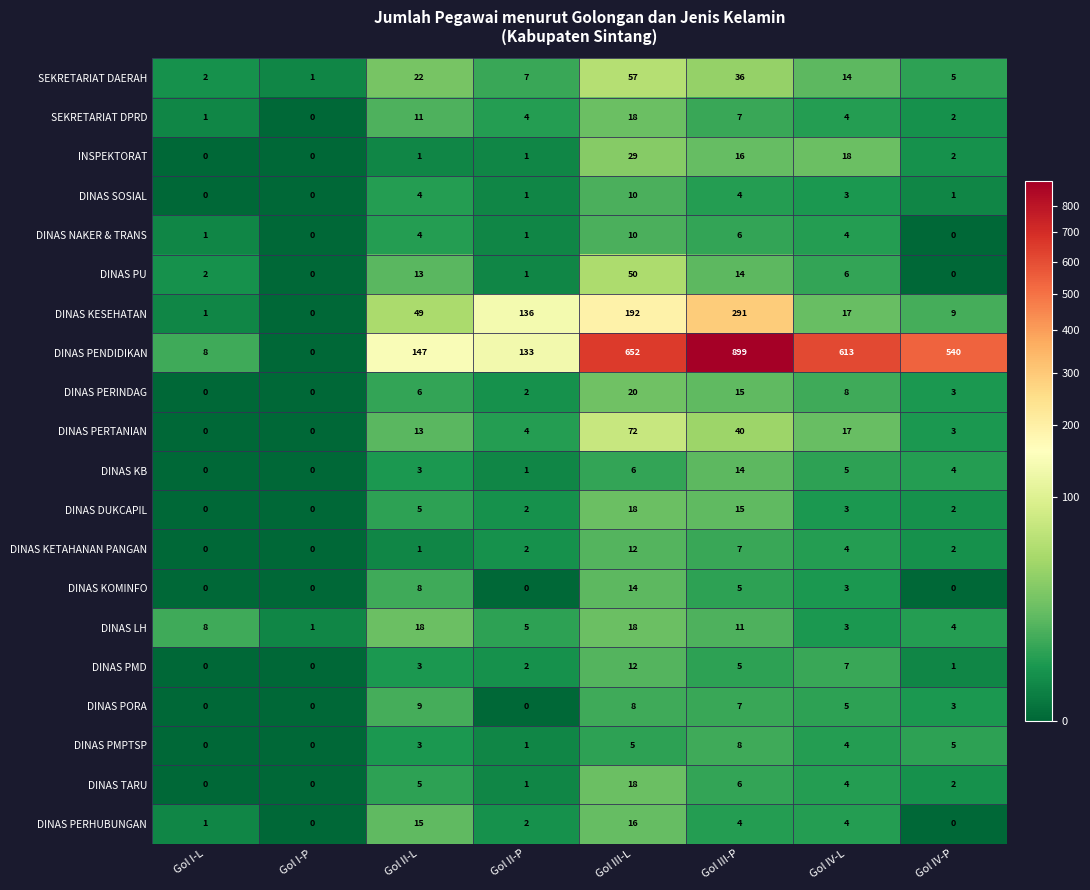

Which series has the widest spread of values?

DINAS PENDIDIKAN